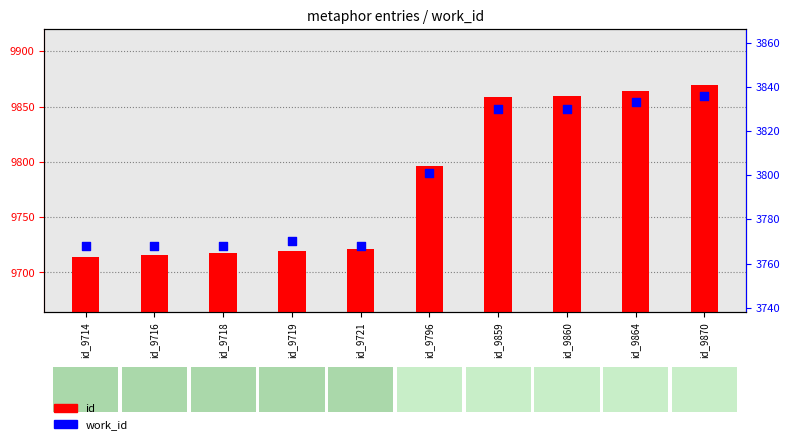

Which series has the largest total across all categories?

id